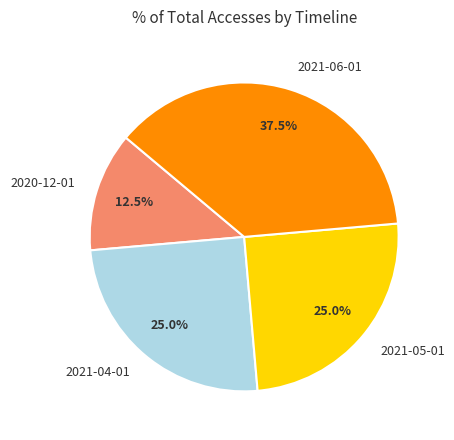

Is there a majority slice in this chart?

No